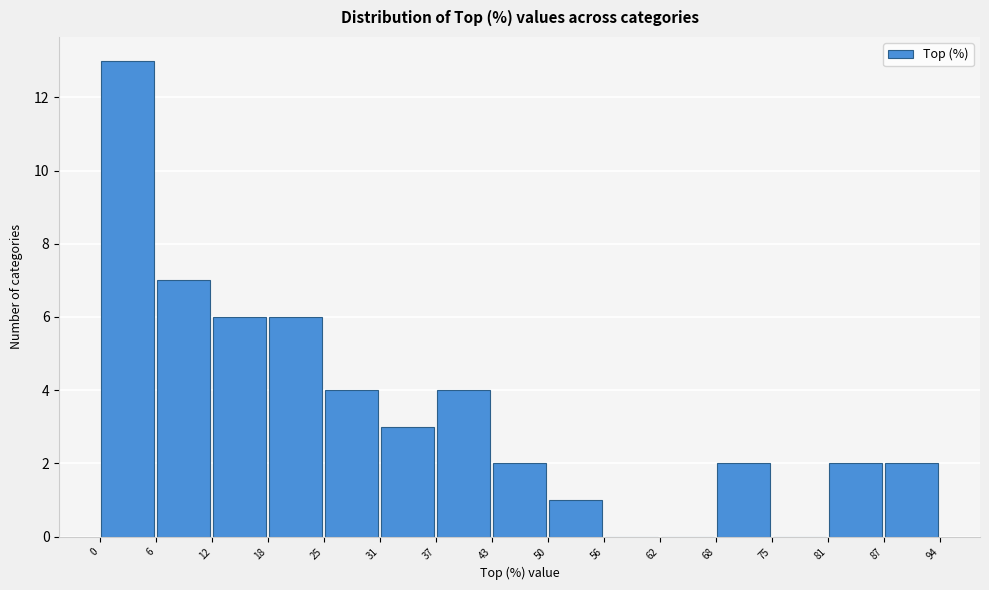

Reading left to right, list every bar in this chart as the range it spans on the x-axis followed by its height. The values are not printed on the chart, so give them approximately, as read against the axis.

0 to 6: 13
6 to 12: 7
12 to 18: 6
18 to 25: 6
25 to 31: 4
31 to 37: 3
37 to 43: 4
43 to 50: 2
50 to 56: 1
56 to 62: 0
62 to 68: 0
68 to 75: 2
75 to 81: 0
81 to 87: 2
87 to 94: 2